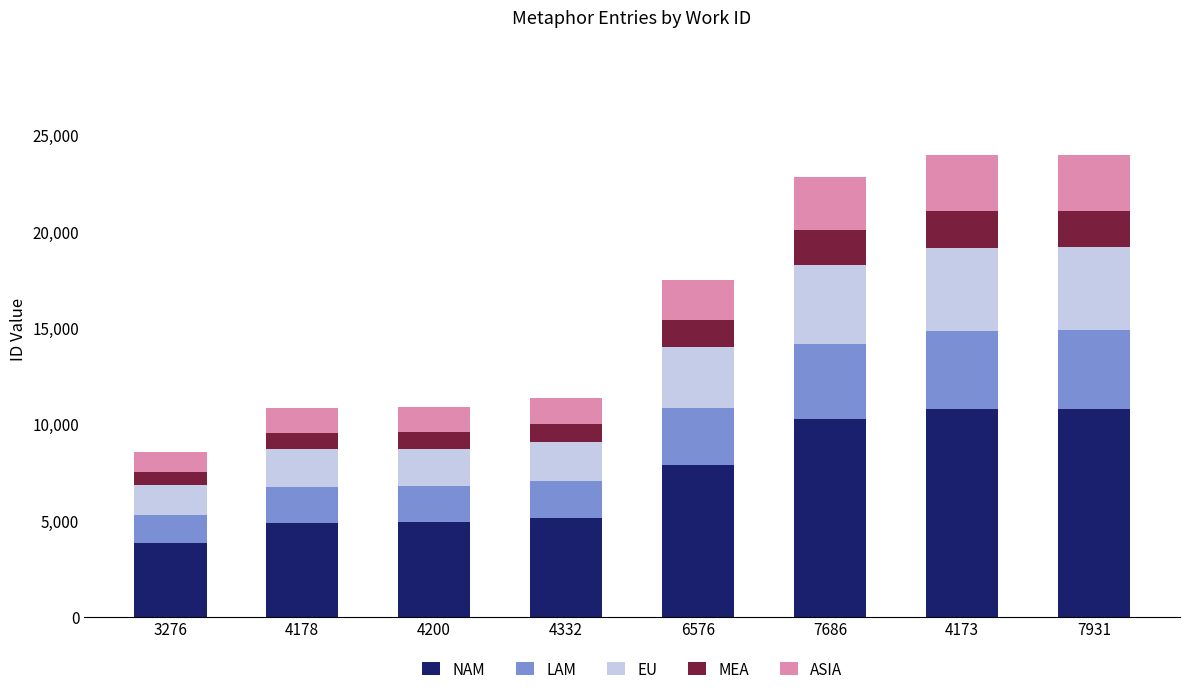

What is the maximum value for NAM?

10773.5